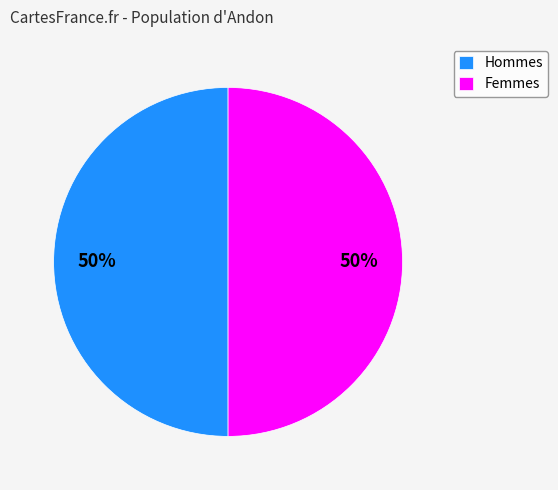

How many segments does this pie chart have?

2